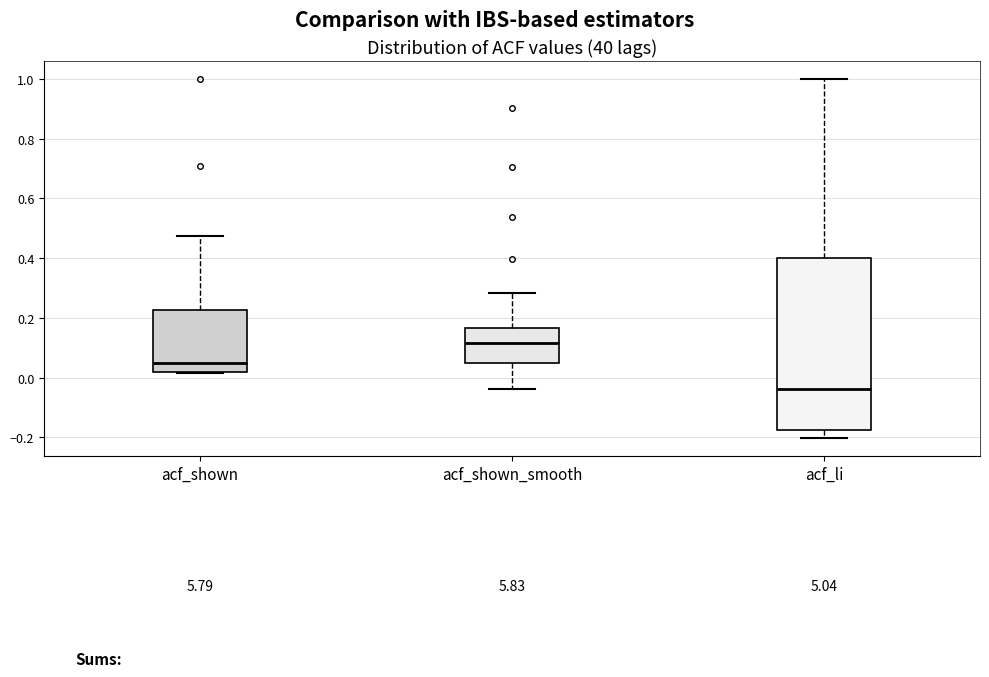

Reading left to right, read every box against the y-axis: the position of its median line, the range the box covers, and the ends of its whiskers. The values are not printed on the chart, so give them approximately, as read against the axis.

acf_shown: median 0.04, box 0.02 to 0.22, whiskers 0.02 to 0.48
acf_shown_smooth: median 0.12, box 0.04 to 0.16, whiskers -0.04 to 0.28
acf_li: median -0.04, box -0.18 to 0.40, whiskers -0.20 to 1.00